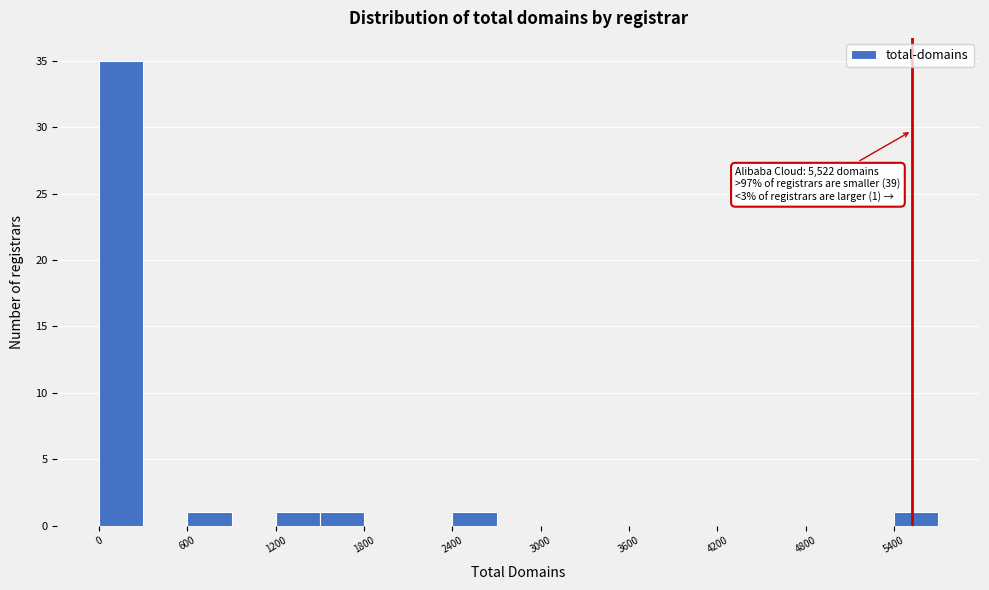

Read against the x-axis, roughly where is the centre of the tallest bar?

200